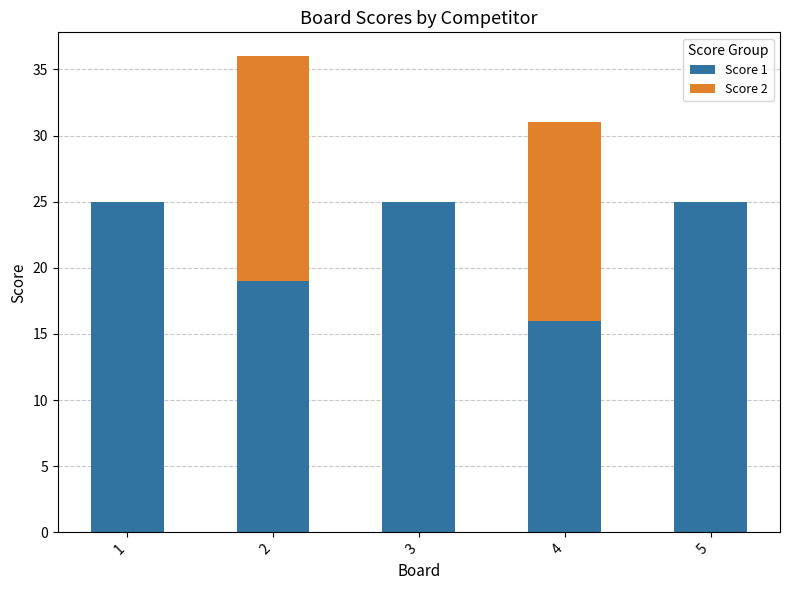

What is the total value across all series at 2?

36